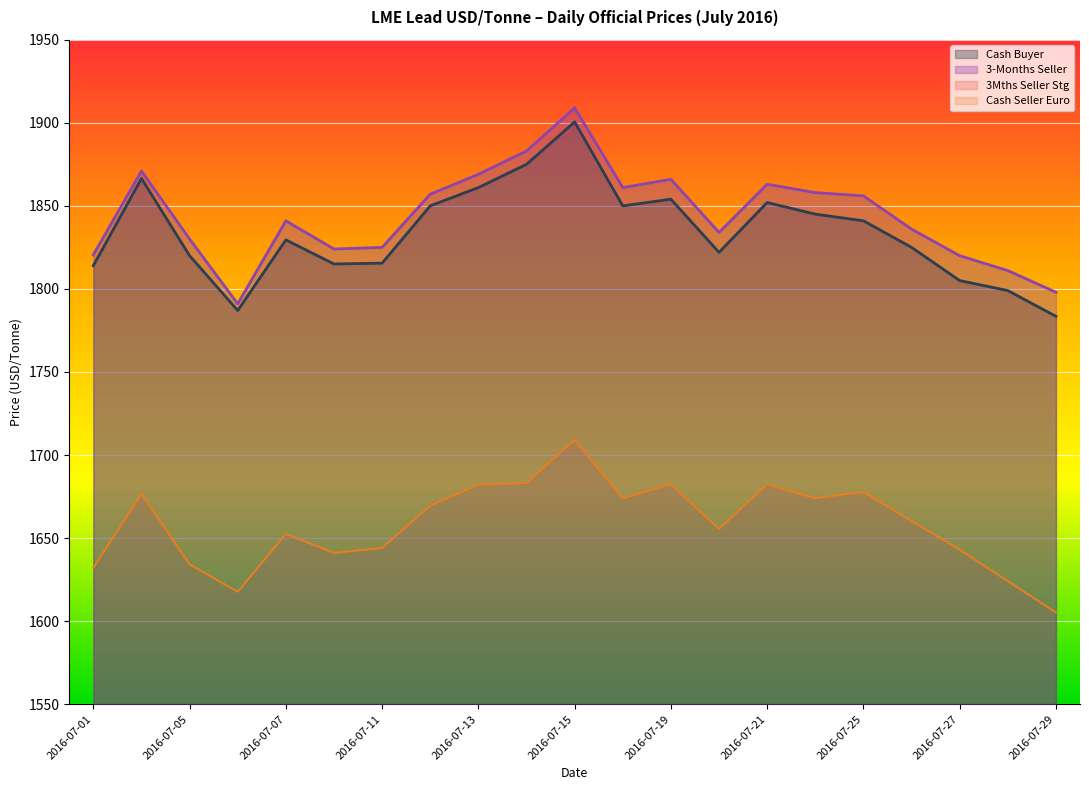

What is the value of the 3-Months Seller point at the 1st from the left?

1820.5